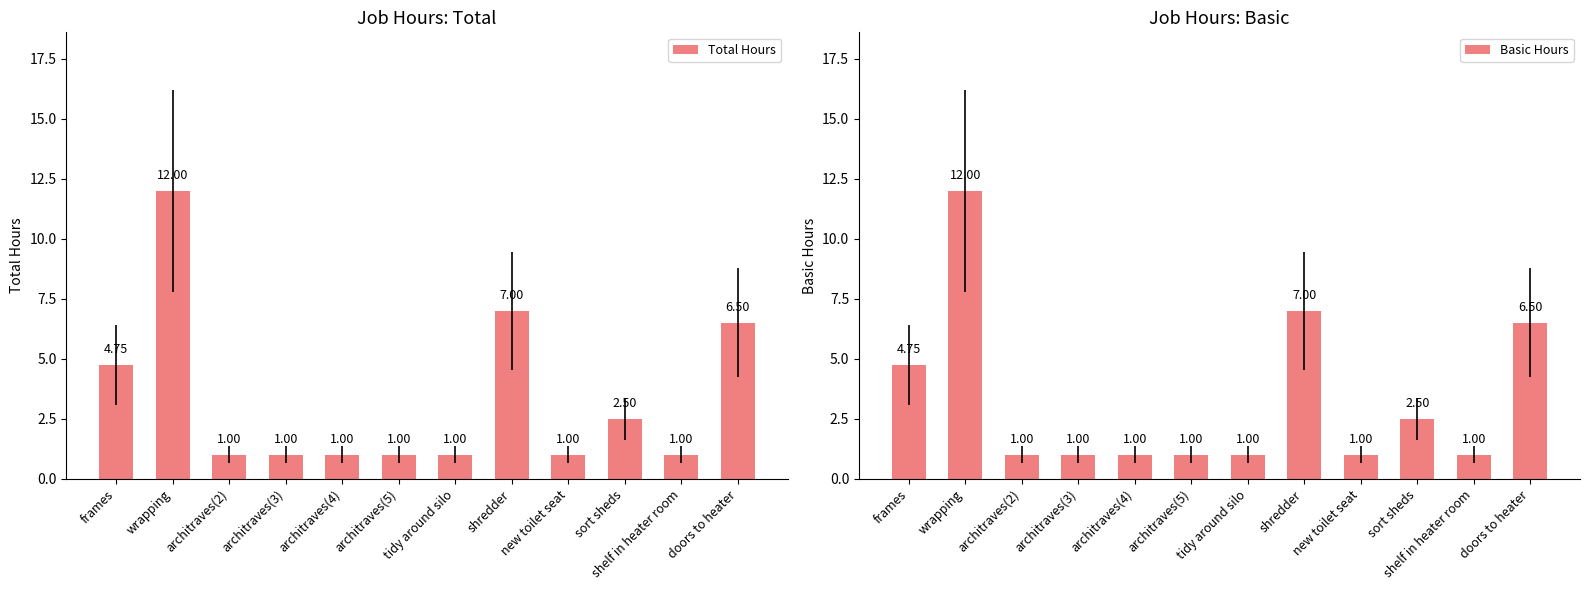

What is the difference between the maximum and minimum values in the Total Hours series?

11.0